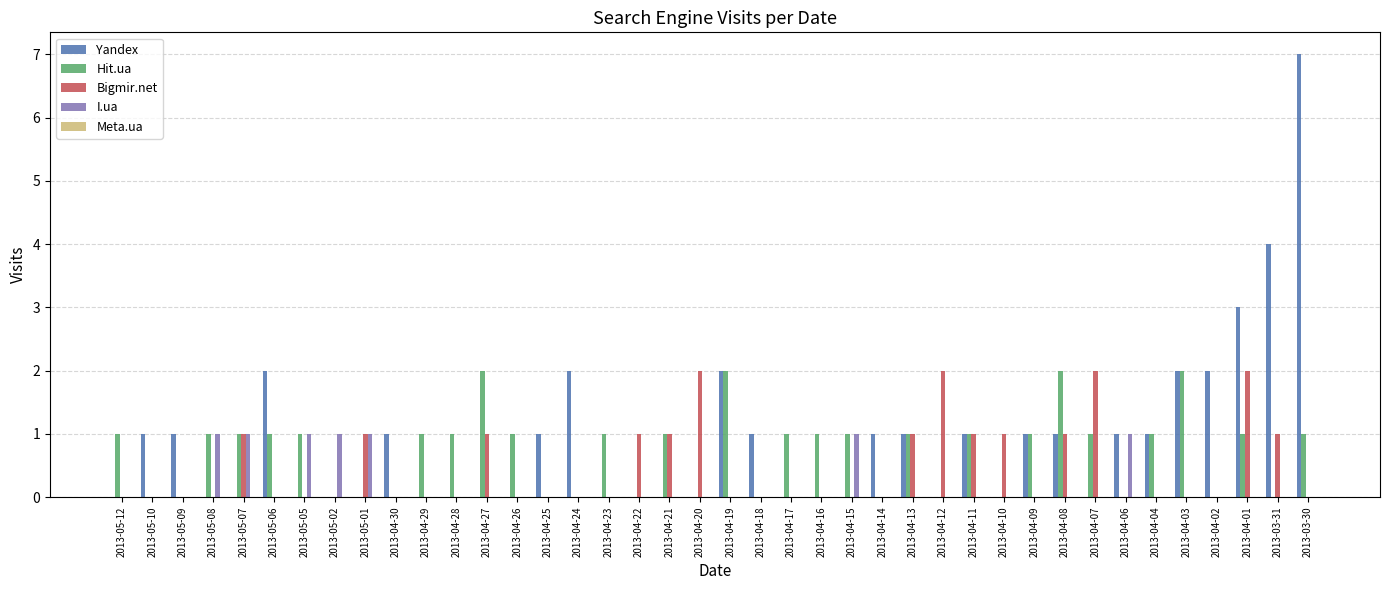

Which series changed the most between 2013-05-12 and 2013-05-08?

I.ua